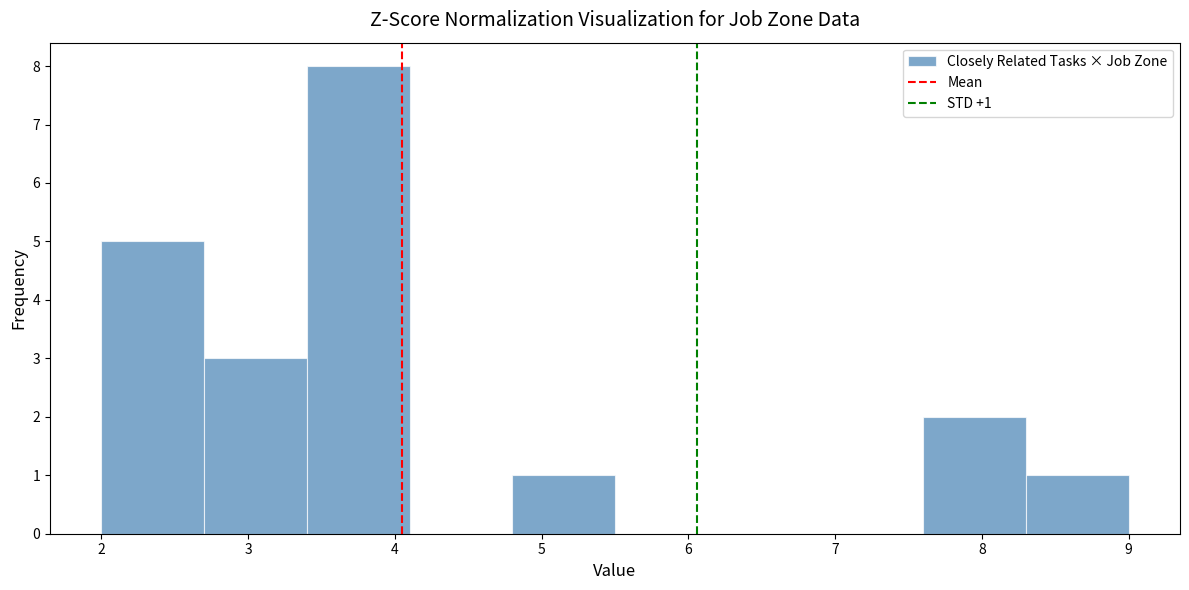

Which range on the x-axis has the tallest bar?

3.4 to 4.1